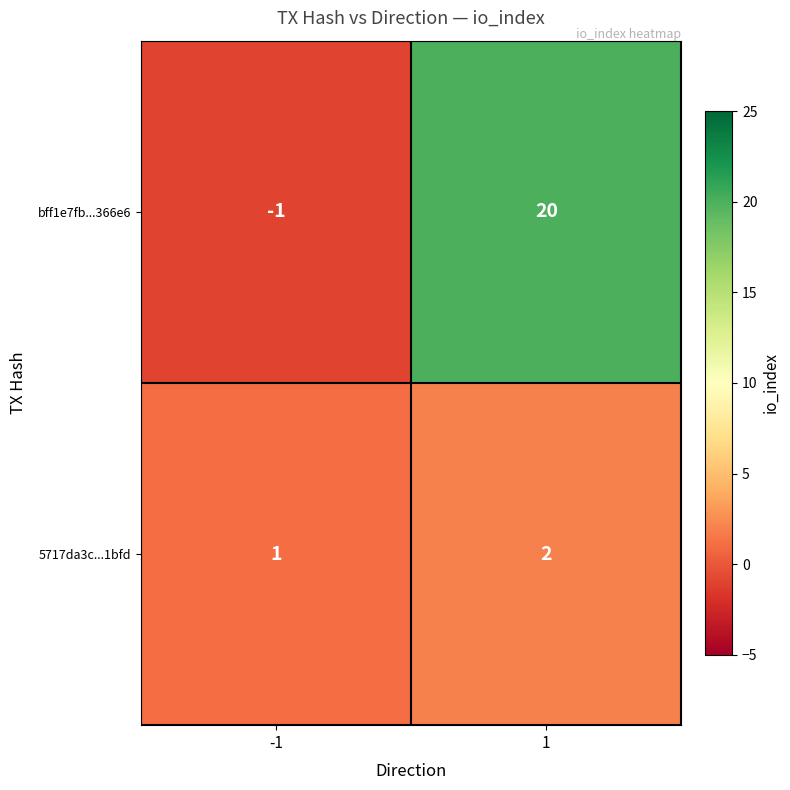

What is the approximate value of bff1e7fb...366e6 at 1, to the nearest 5?

20